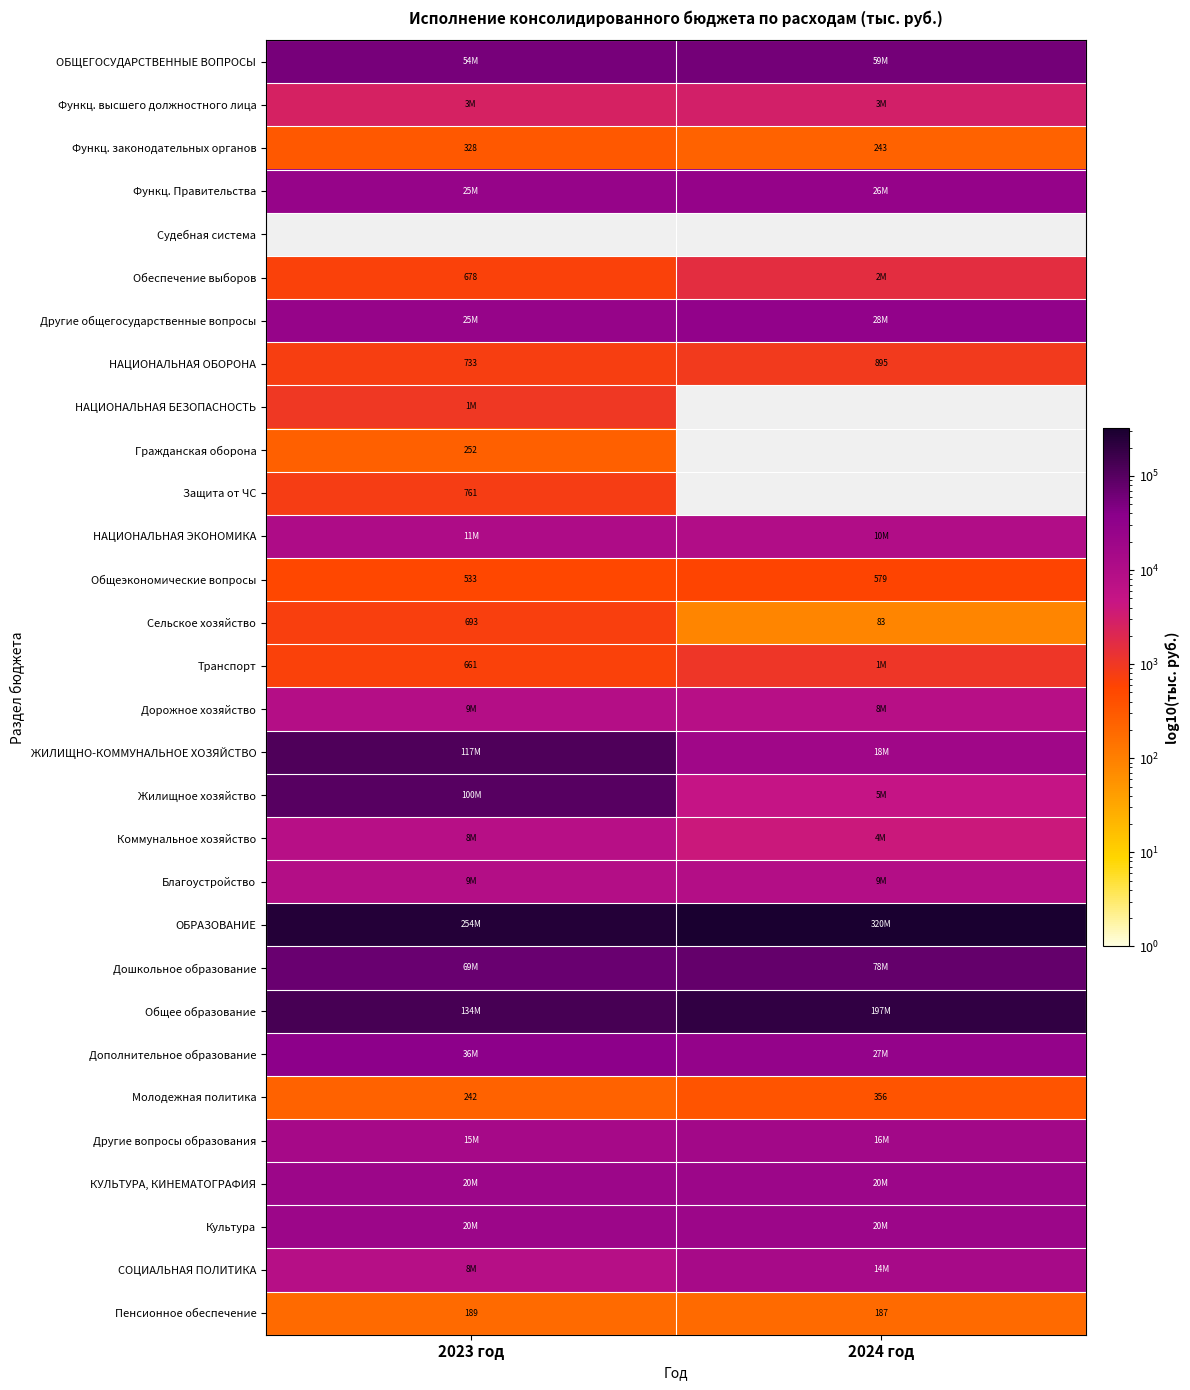

What is the average value of the НАЦИОНАЛЬНАЯ ОБОРОНА series?

814.1